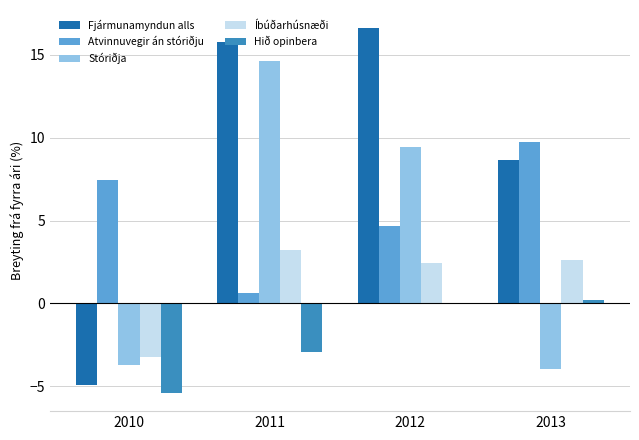

What is the total value across all series at 2011?

31.3